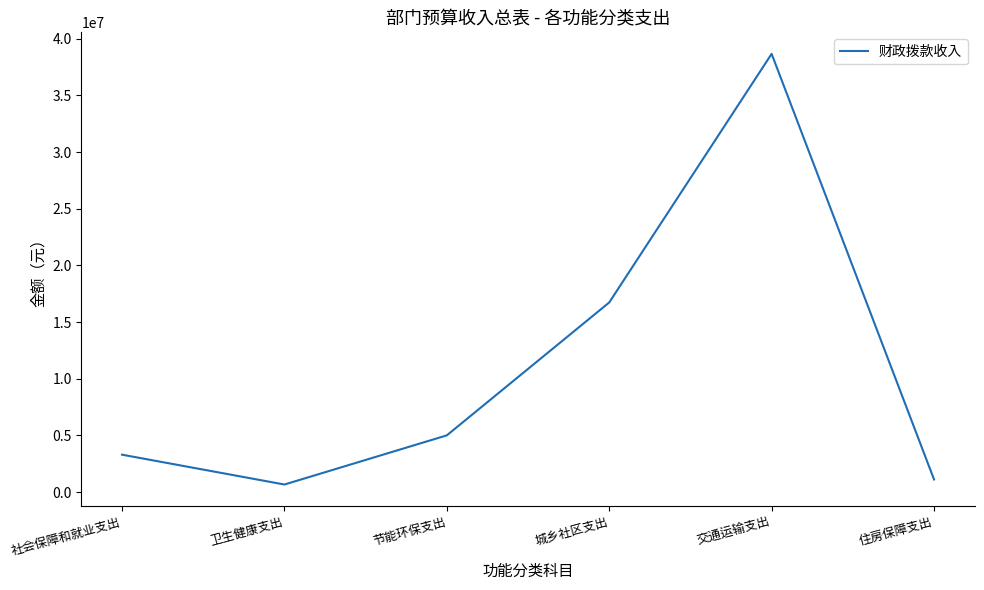

At which category does the data reach its first local peak?

交通运输支出